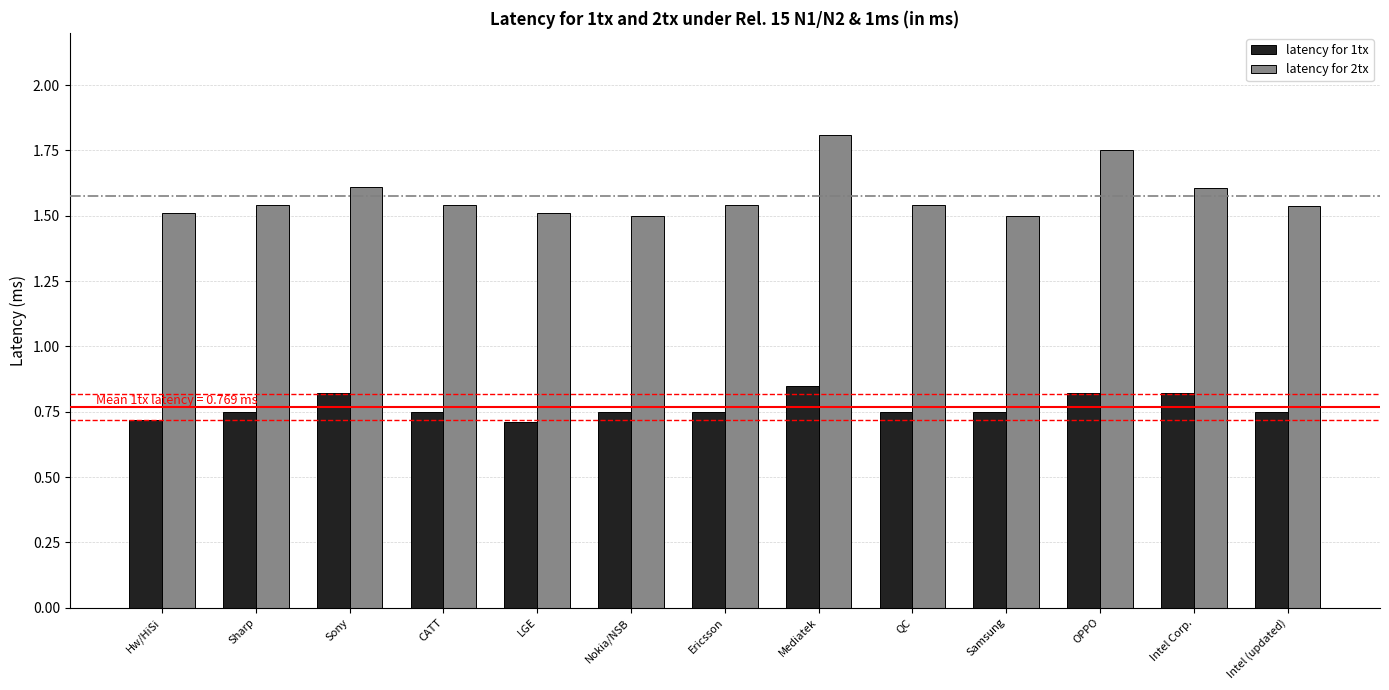

What is the difference between the maximum and minimum values in the latency for 2tx series?

0.3